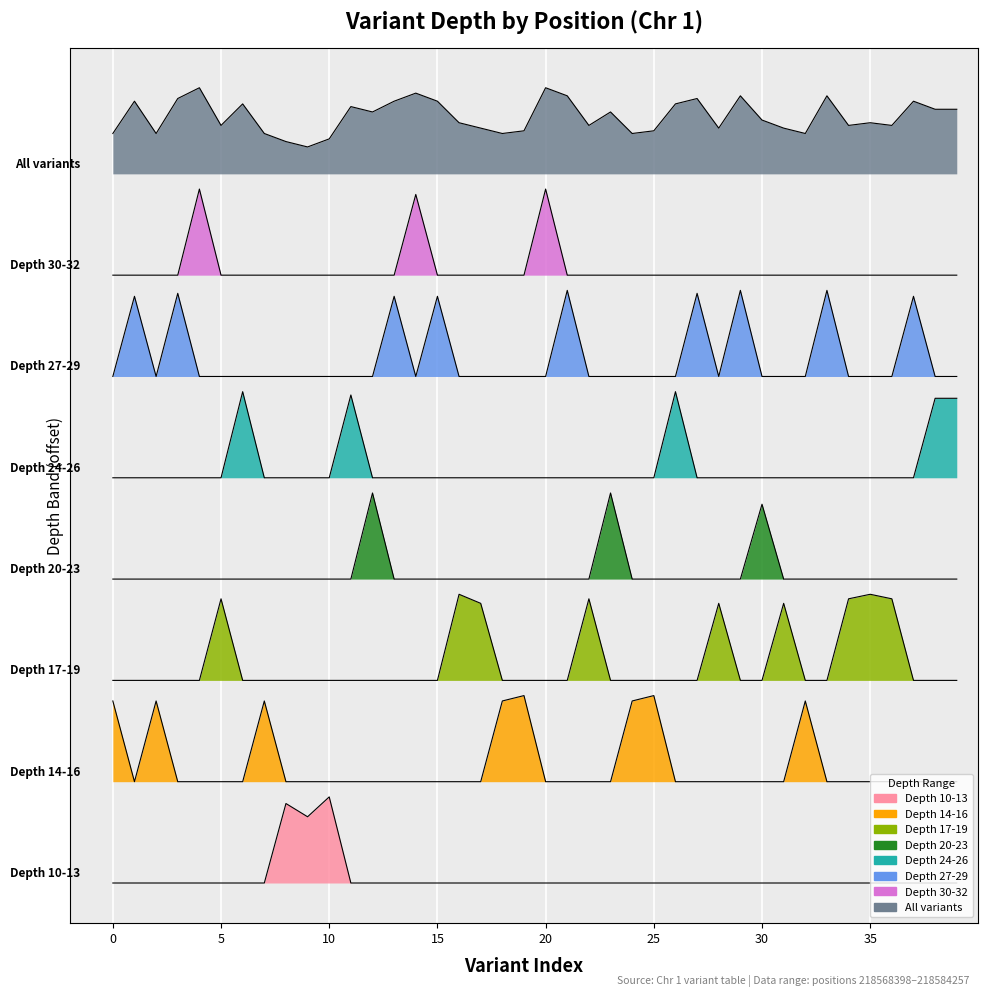

What is the maximum value shown in the chart?

117.8